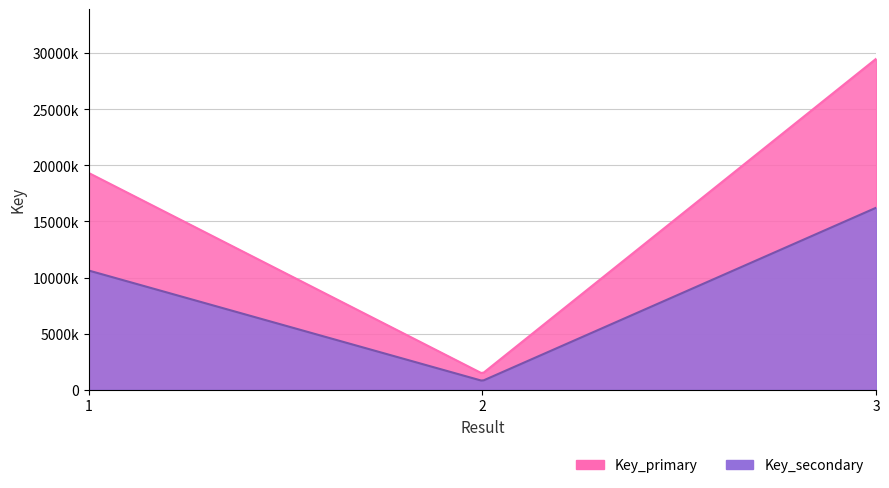

How many Key_primary values are between 1438621 and 29492217?

3